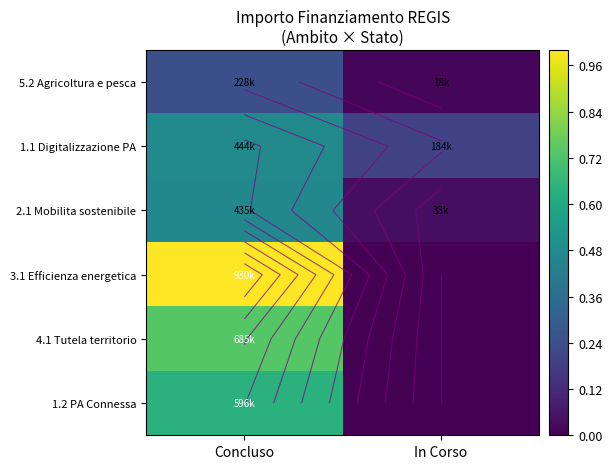

What is the difference between the 2.1 Mobilita sostenibile values at Concluso and In Corso?

0.4